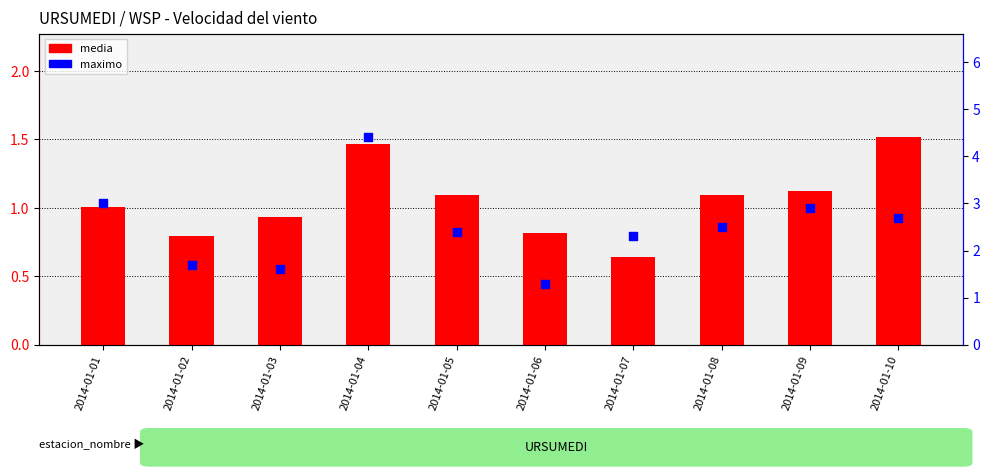

At which category is the sum across all series the highest?

2014-01-04